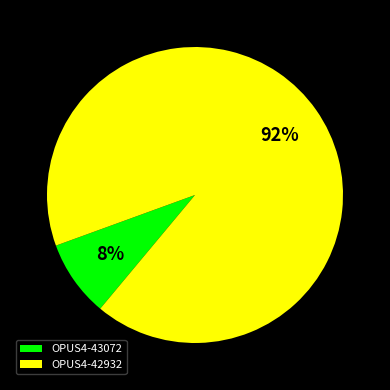

The OPUS4-42932 slice represents 92% of the pie. True or false?

True